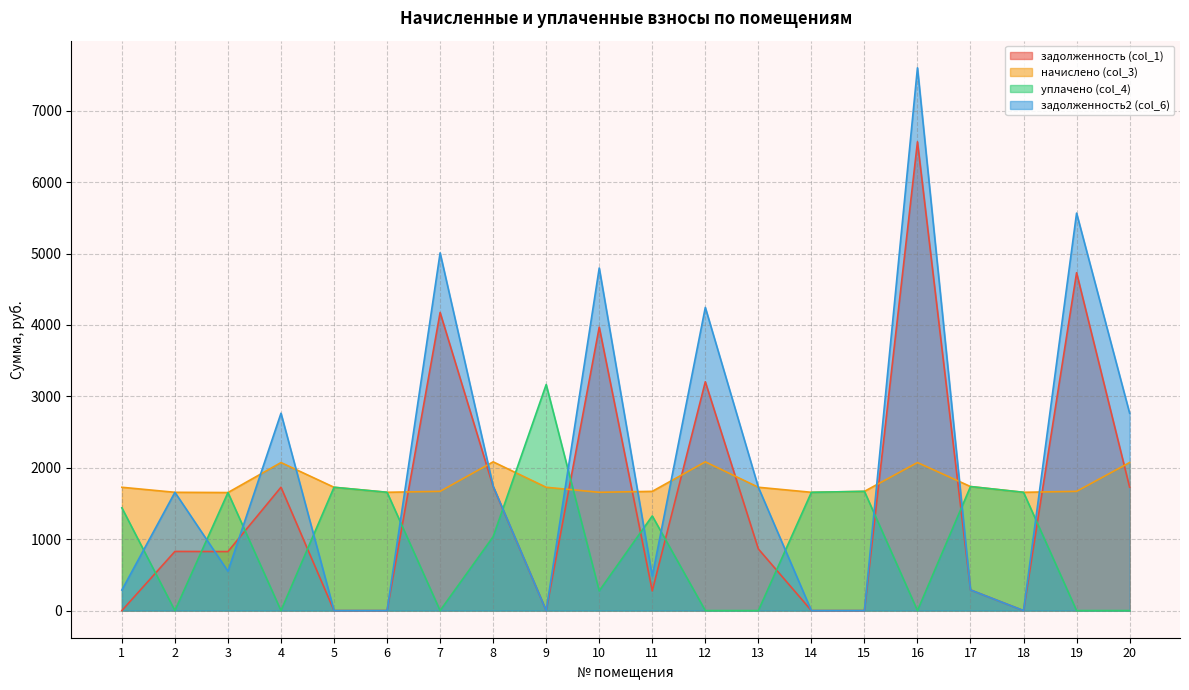

What is the highest value of the начислено (col_3) series?

2083.2